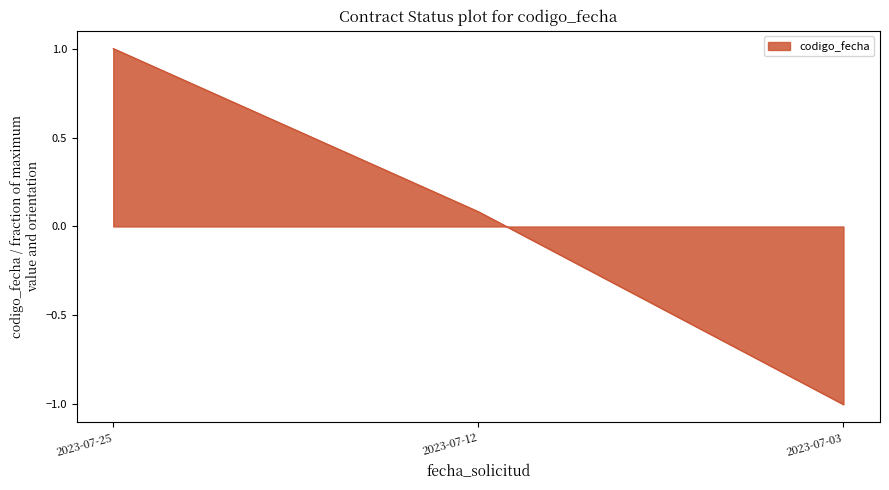

At which label is the value closest to 0?

2023-07-12